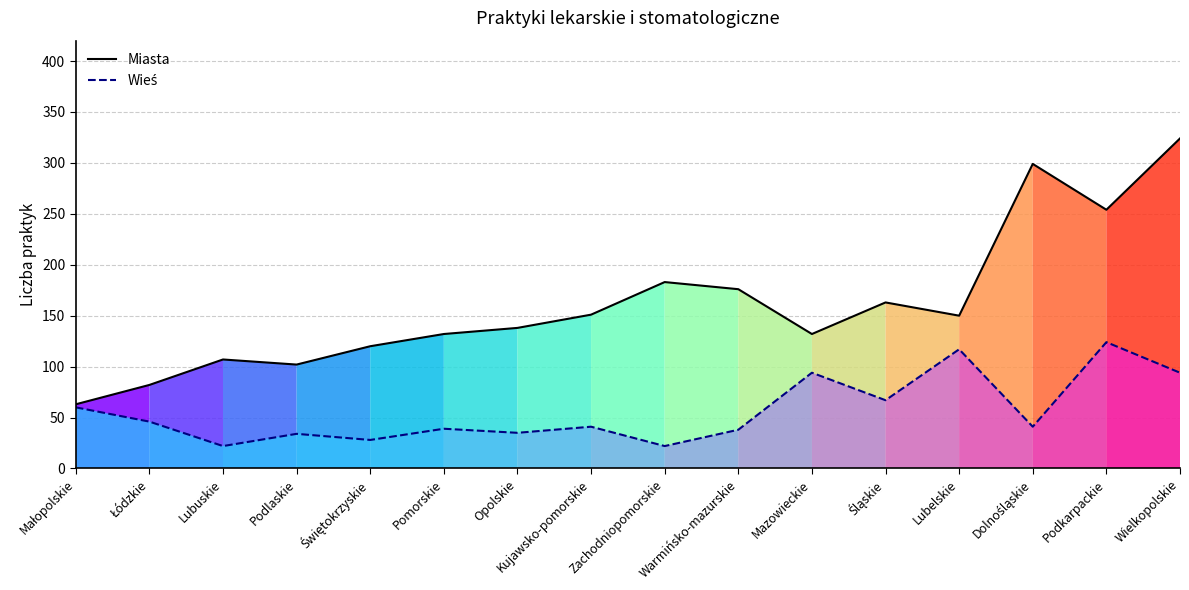

What position from the right is Pomorskie?

11